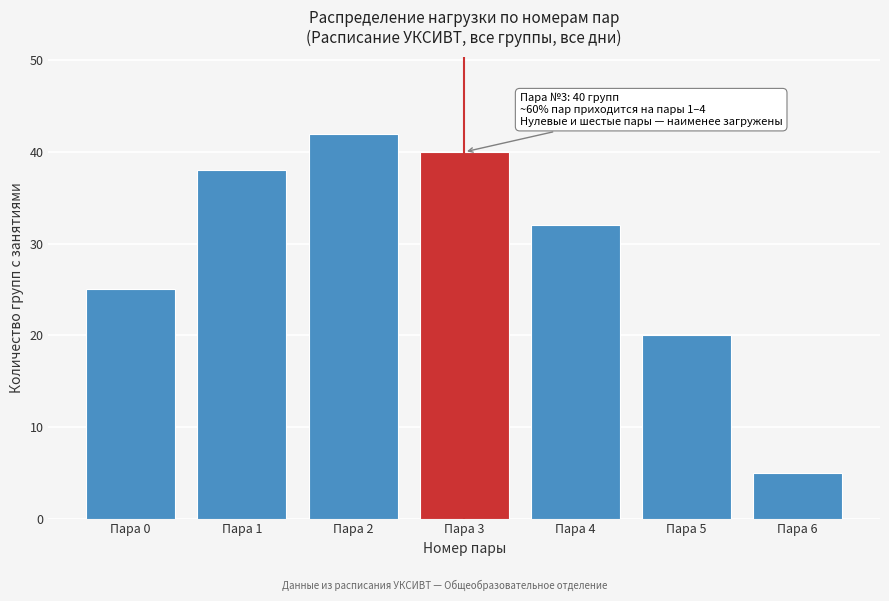

Reading left to right, list all the values displayed in this chart.

Пара 0=25	Пара 1=38	Пара 2=42	Пара 3=40	Пара 4=32	Пара 5=20	Пара 6=5